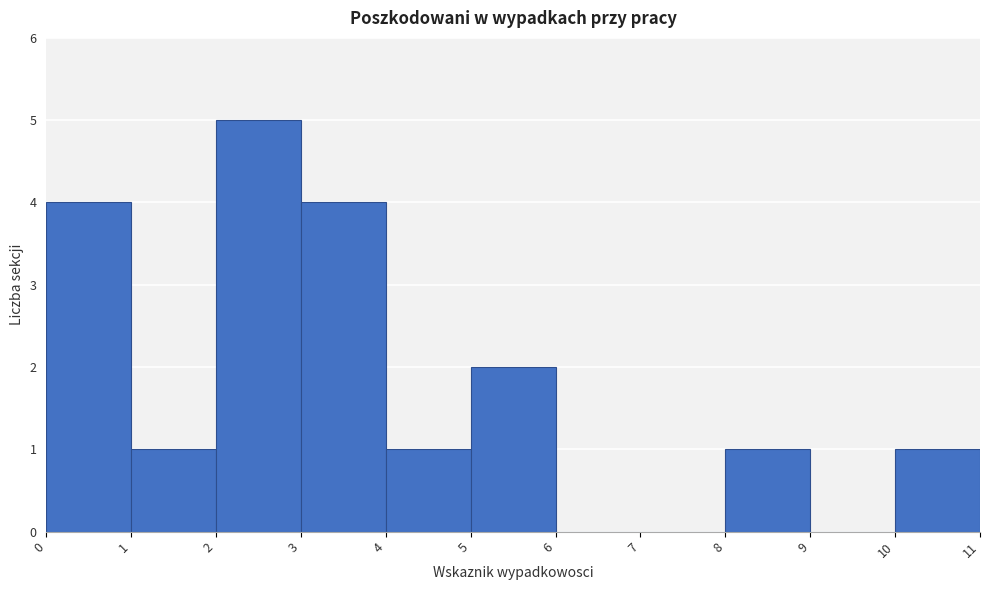

Reading left to right, transcribe this chart: for each bar, give the range it covers on the x-axis and its height. The values are not printed on the chart, so give them approximately, as read against the axis.

0 to 1: 4
1 to 2: 1
2 to 3: 5
3 to 4: 4
4 to 5: 1
5 to 6: 2
6 to 7: 0
7 to 8: 0
8 to 9: 1
9 to 10: 0
10 to 11: 1